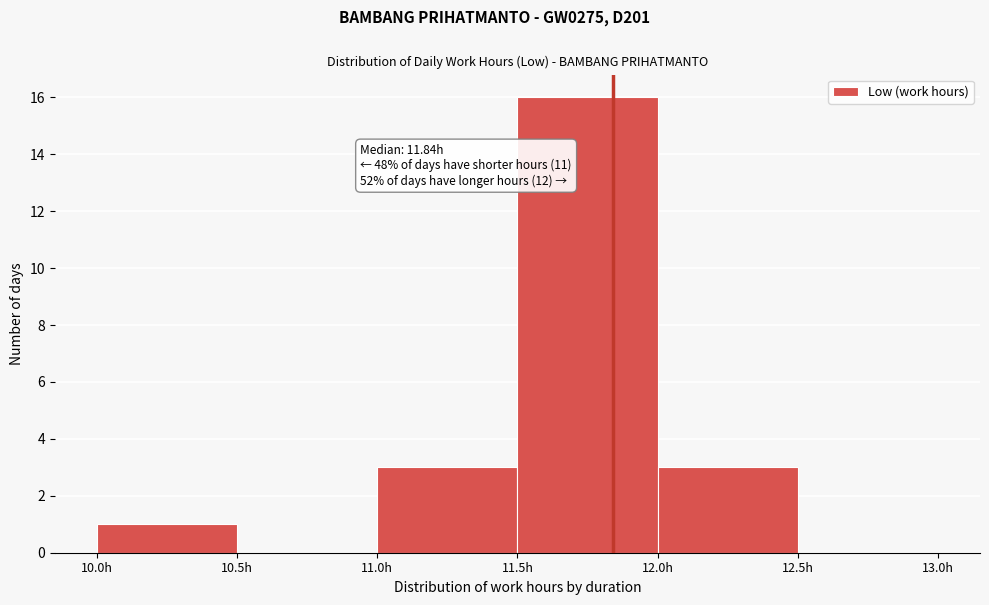

Which range on the x-axis has the tallest bar?

11.5 to 12.0